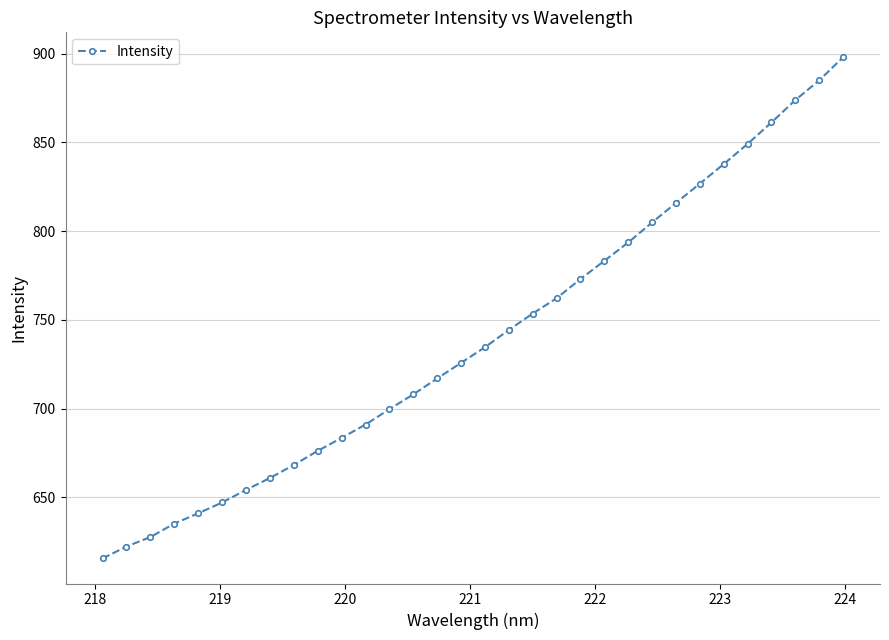

True or false: the data has more than 2 interior local peaks.

False